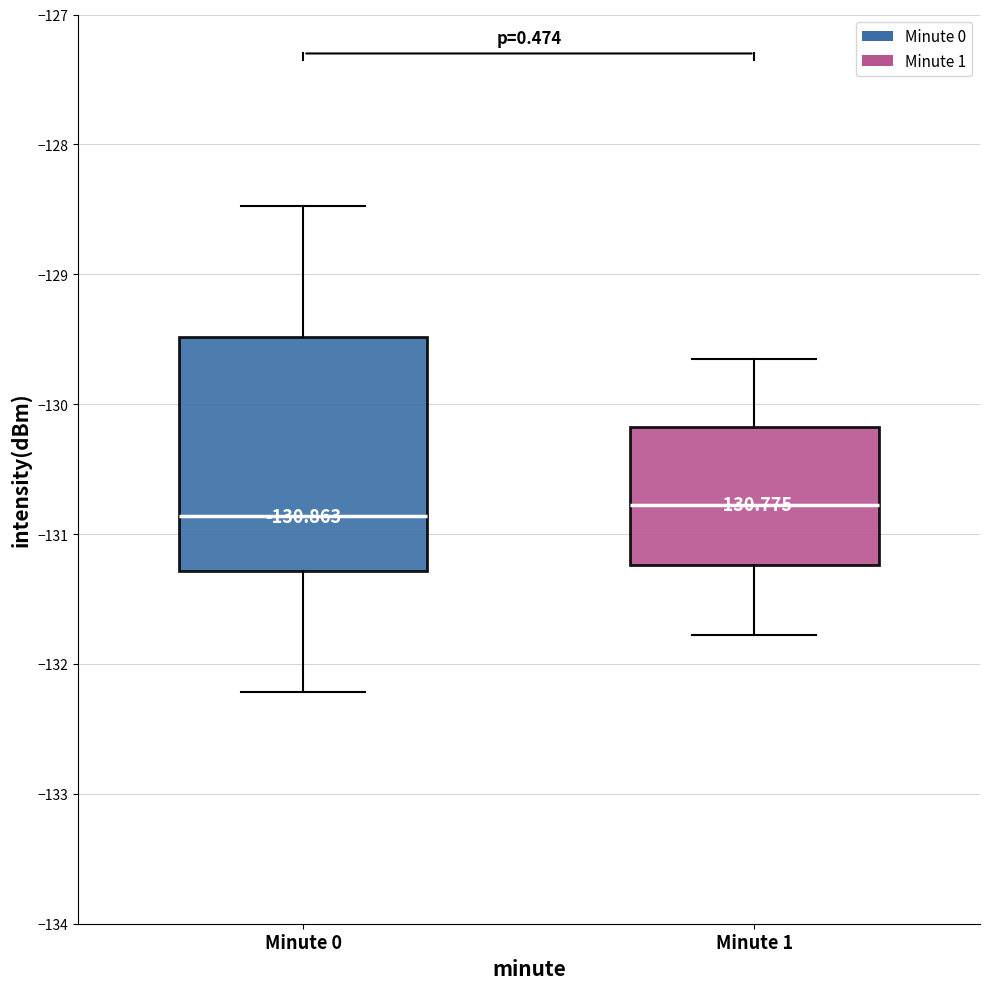

Which box is the tallest, from its lower edge to its upper edge?

Minute 0